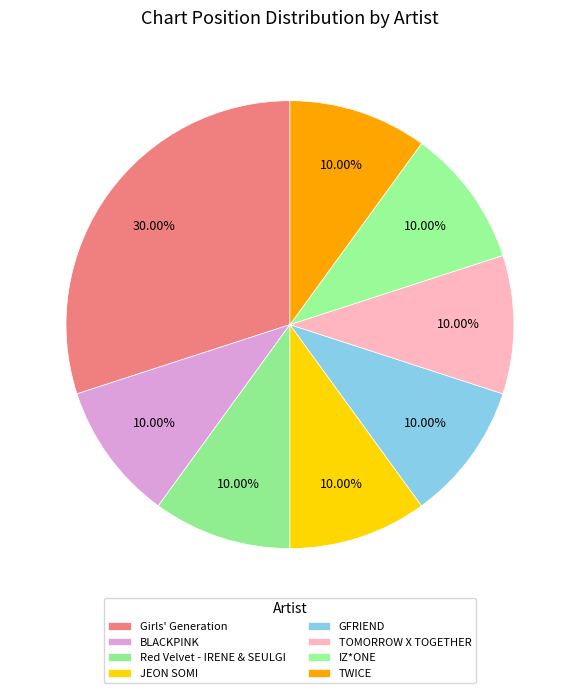

The IZ*ONE slice represents 1% of the pie. True or false?

False